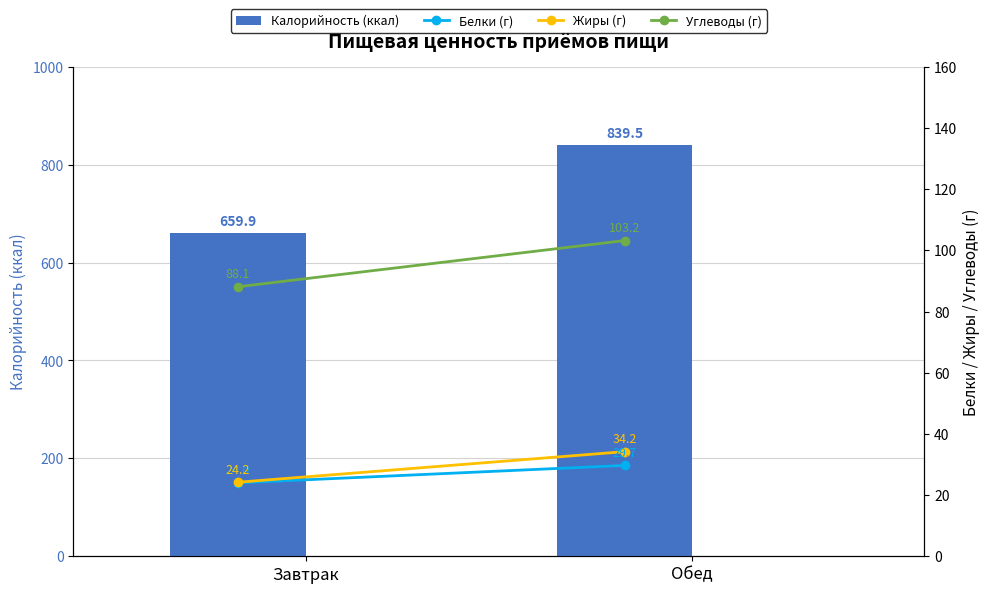

Reading left to right, transcribe all the data shown in this chart.

Калорийность (ккал): 659.9	839.5
Белки (г): 24.0	29.7
Жиры (г): 24.2	34.2
Углеводы (г): 88.1	103.2